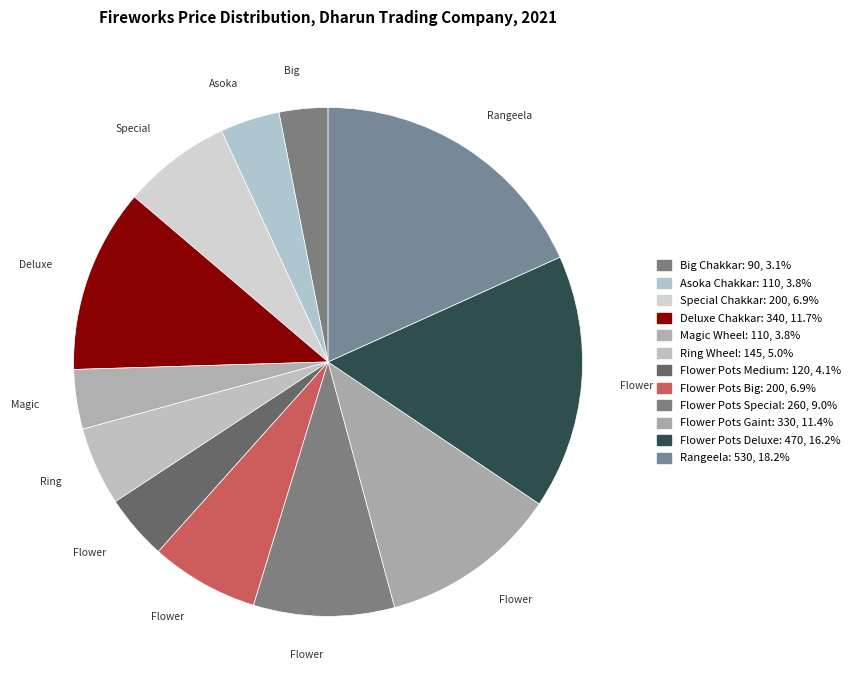

Count the number of slices in the pie.

12